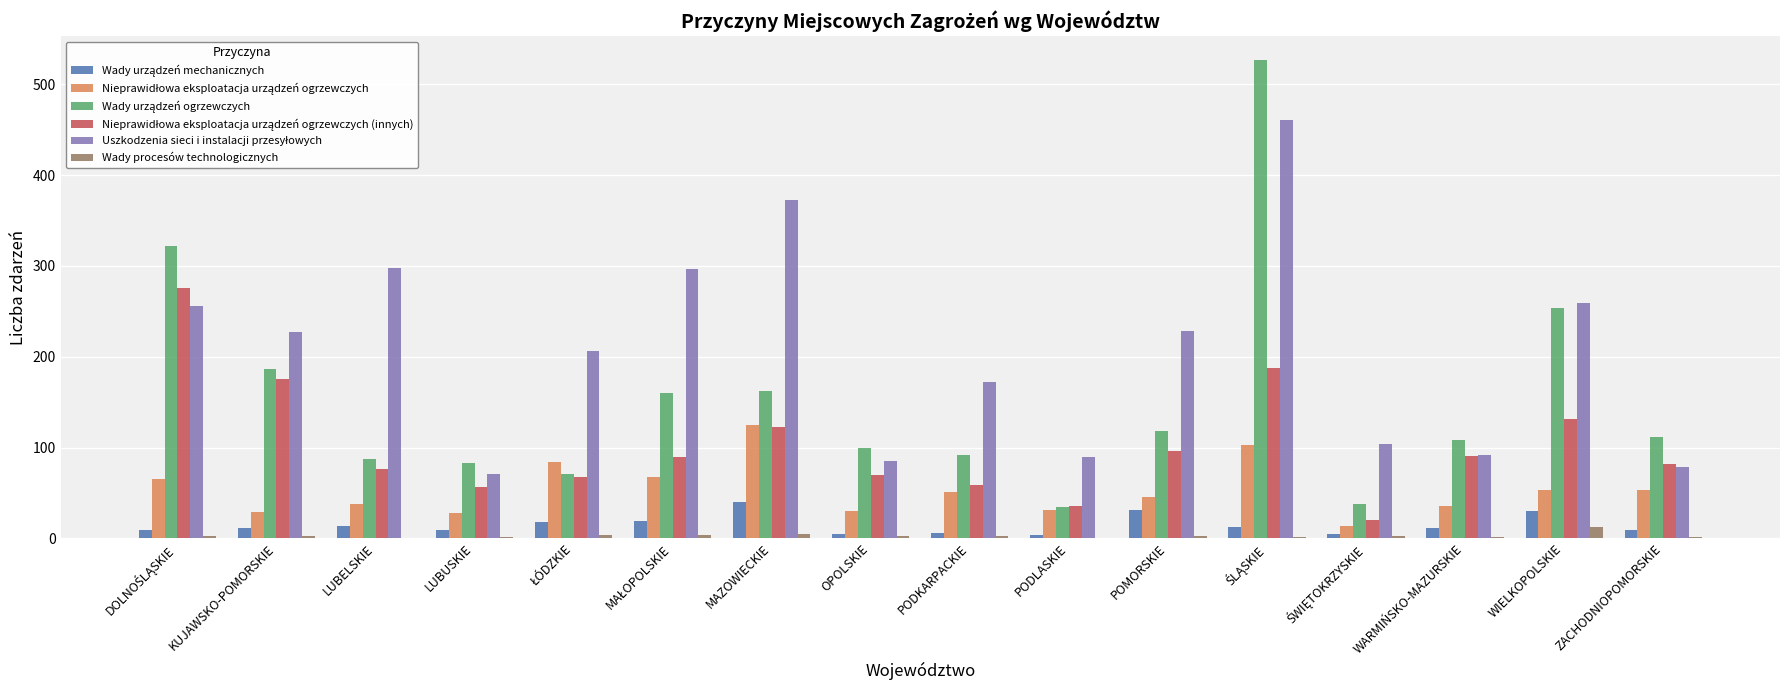

What is the greatest value displayed?

527